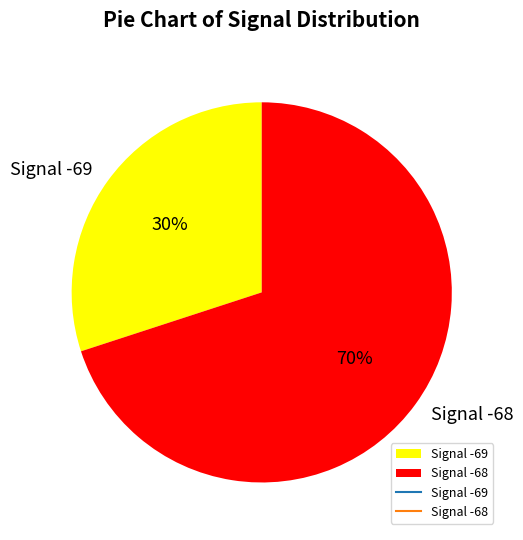

Approximately how many times larger is the value at Signal -69 compared to Signal -68?

0.4